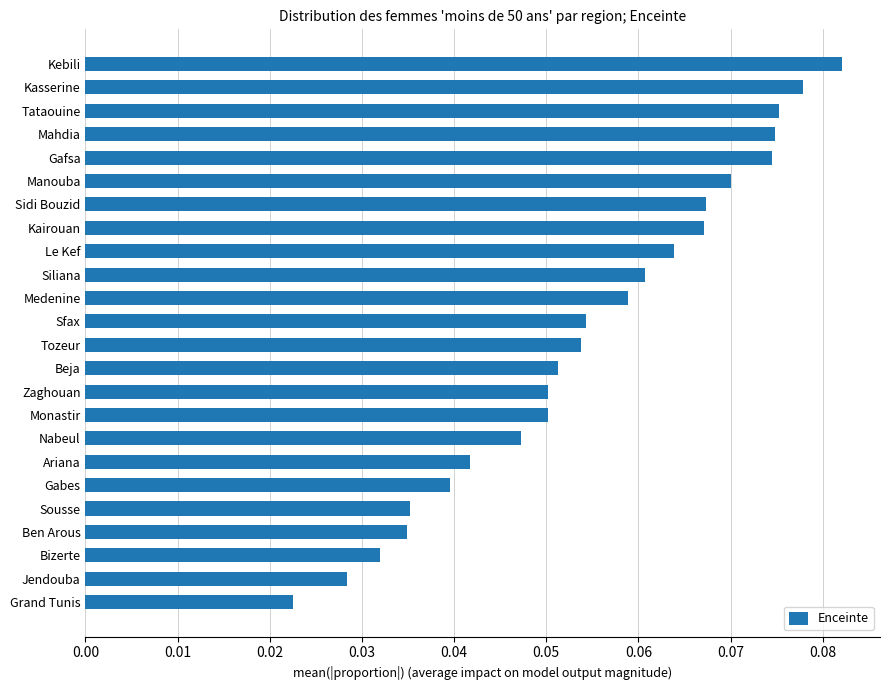

The value at Le Kef is 0.0. True or false?

False